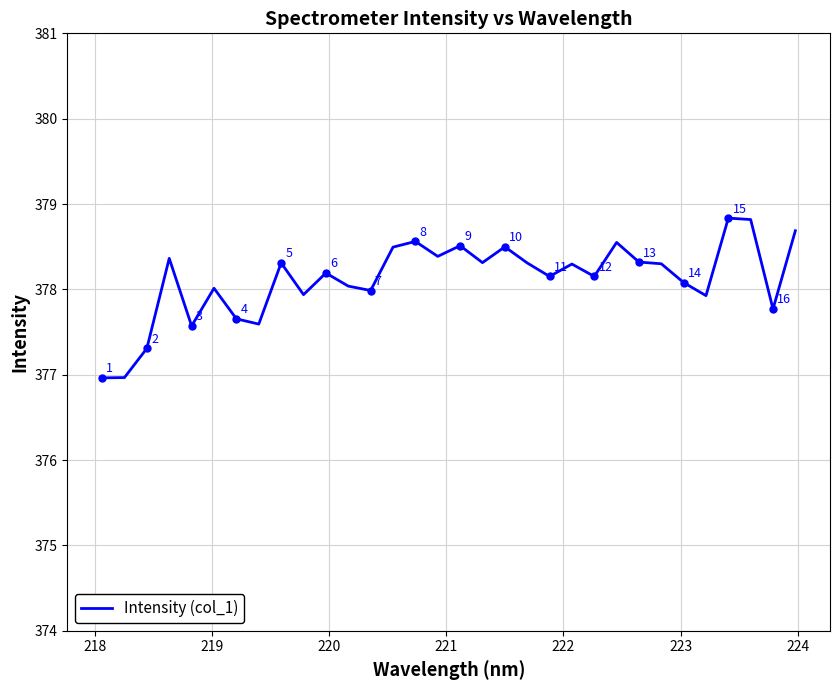

What is the average value?

378.1